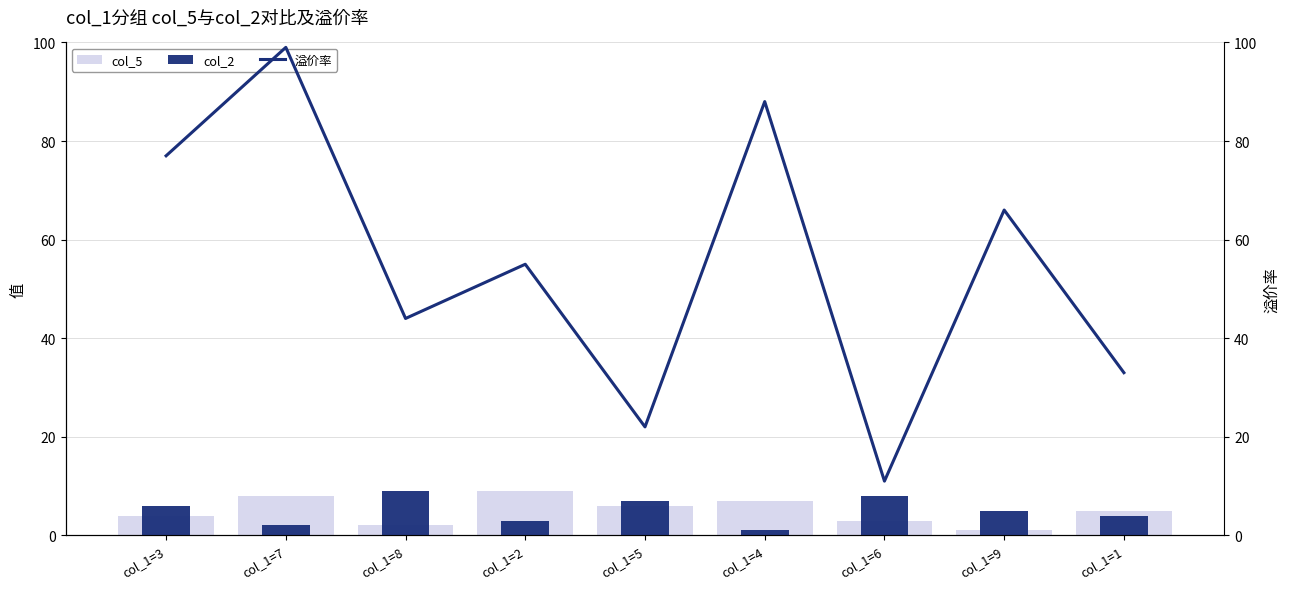

Which series changed the most between col_1=8 and col_1=9?

溢价率